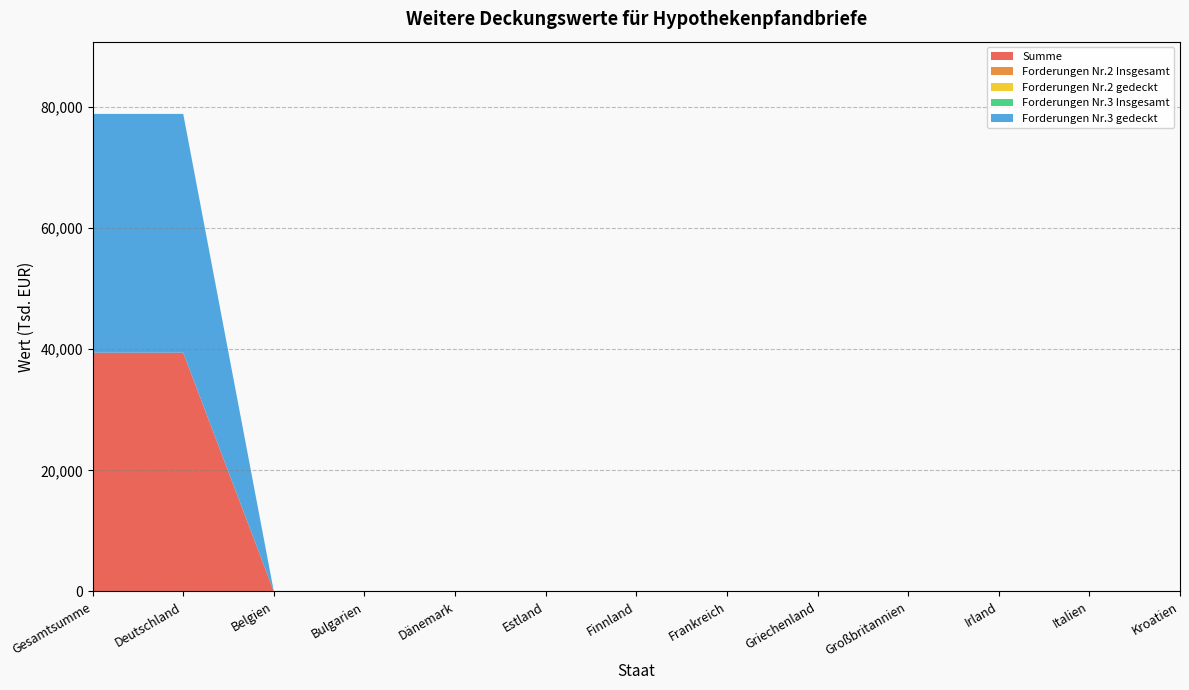

Reading left to right, what are all the values shown in this chart?

Summe: 39425	39425	0	0	0	0	0	0	0	0	0	0	0
Forderungen Nr.2 Insgesamt: 0	0	0	0	0	0	0	0	0	0	0	0	0
Forderungen Nr.2 gedeckt: 0	0	0	0	0	0	0	0	0	0	0	0	0
Forderungen Nr.3 Insgesamt: 0	0	0	0	0	0	0	0	0	0	0	0	0
Forderungen Nr.3 gedeckt: 39425	39425	0	0	0	0	0	0	0	0	0	0	0